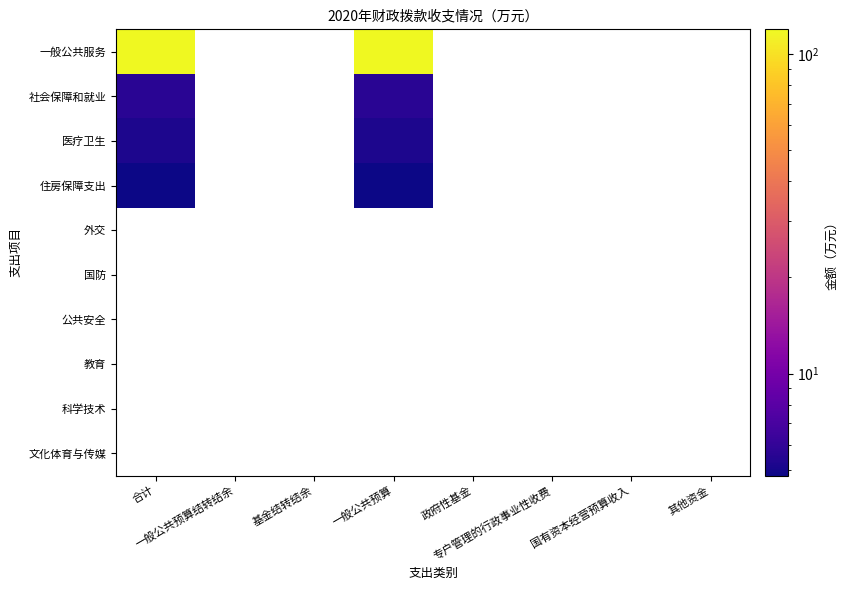

Rank the series by their average value, from highest to lowest.

一般公共服务, 社会保障和就业, 医疗卫生, 住房保障支出, 外交, 国防, 公共安全, 教育, 科学技术, 文化体育与传媒